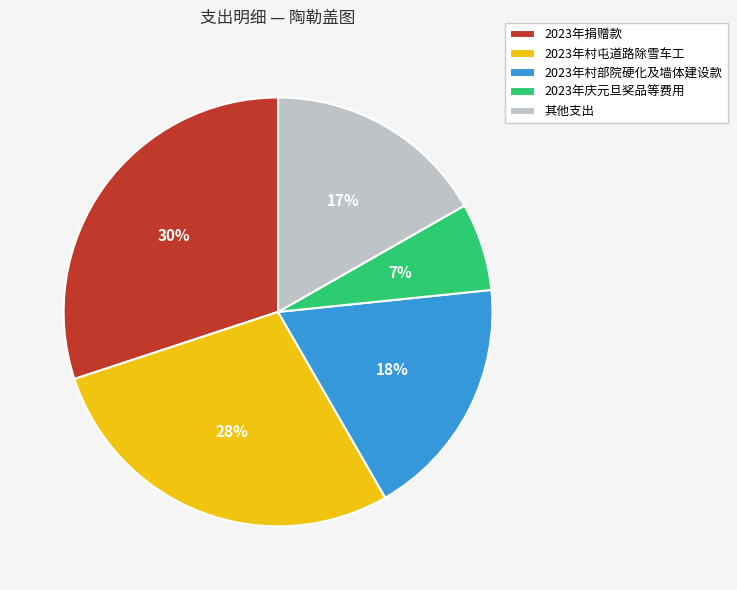

What percentage is the 2023年庆元旦奖品等费用 slice, to the nearest percent?

7%